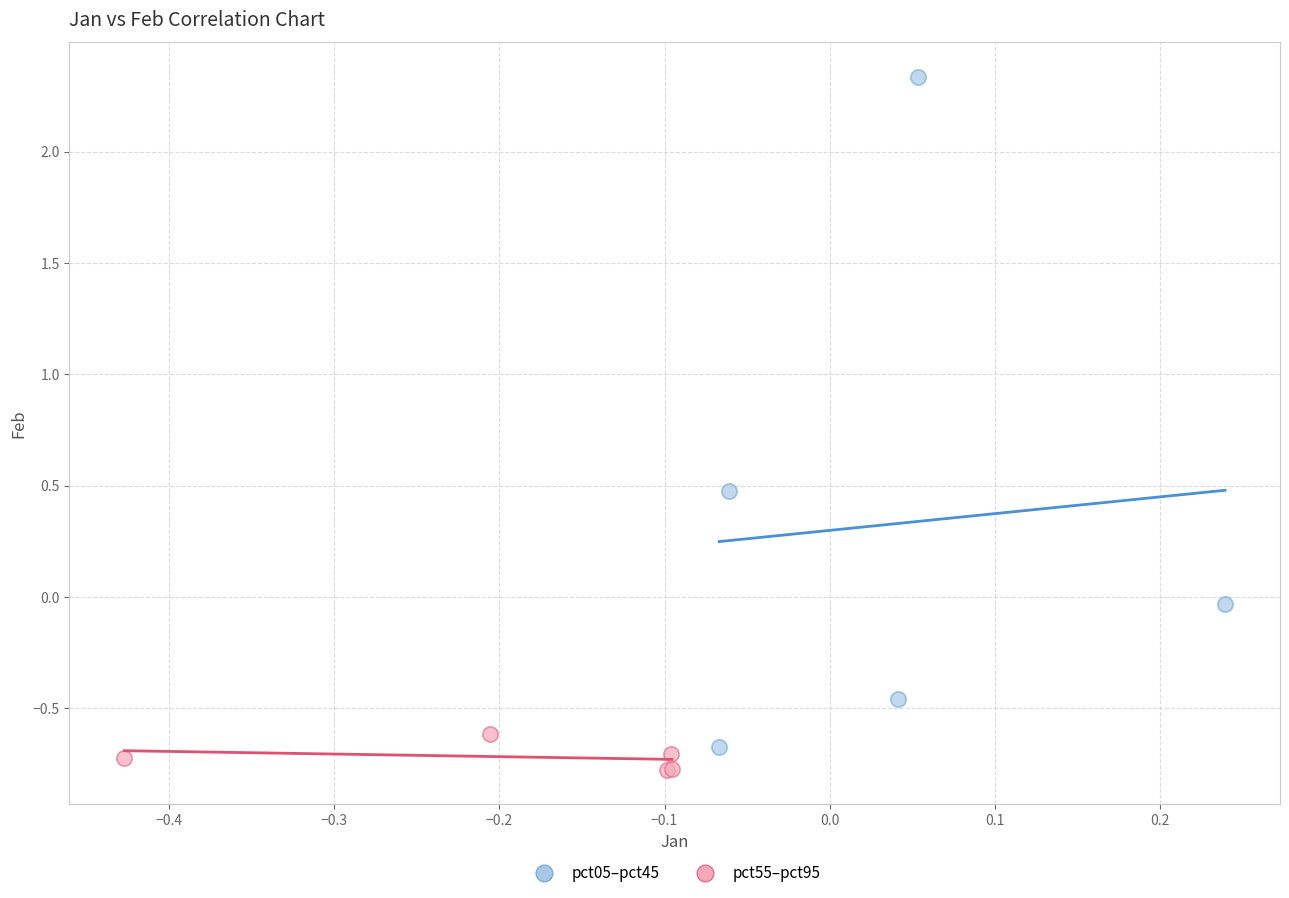

Which series reaches the maximum Y coordinate?

pct05–pct45